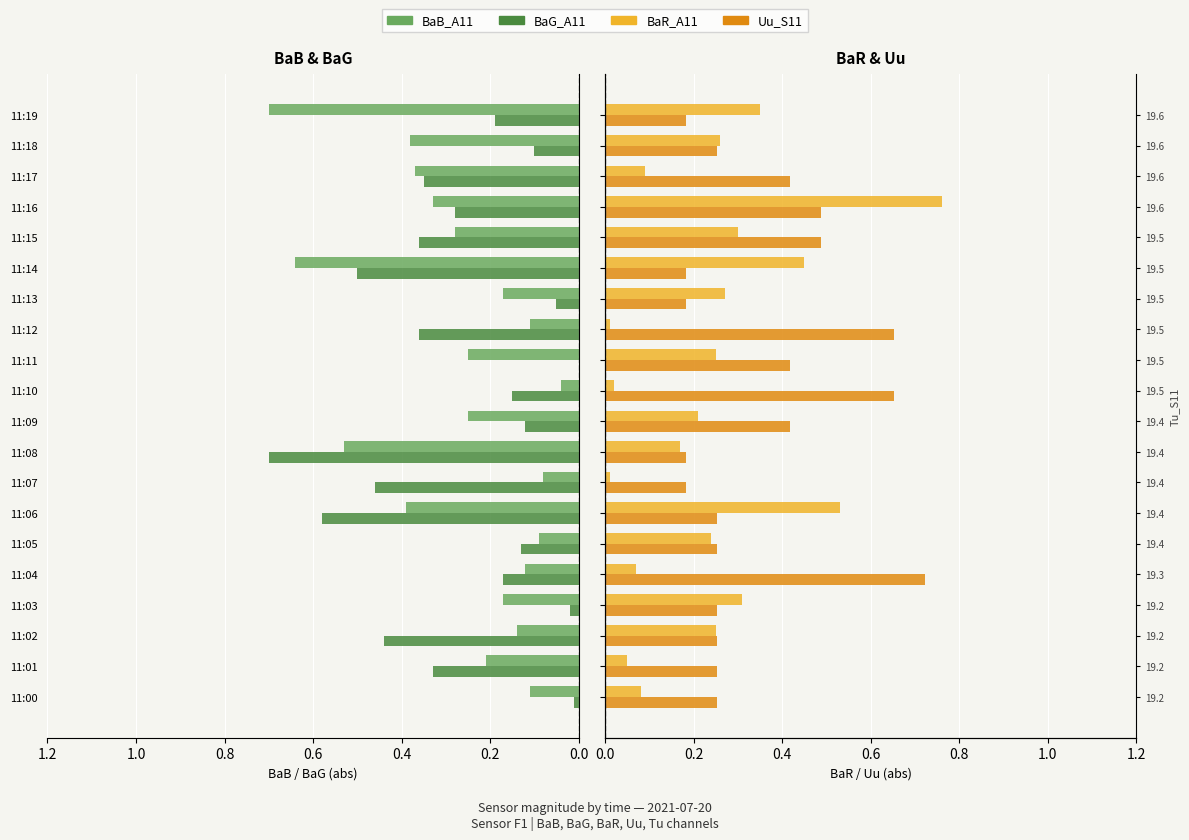

What is the sum of all BaB_A11 values?

5.4